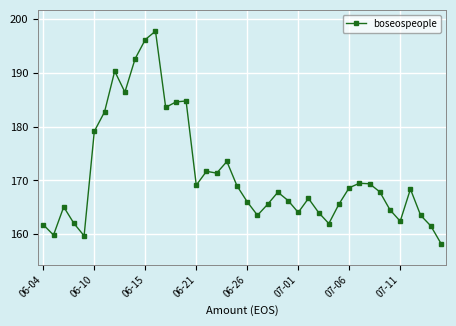

What is the greatest value displayed?

197.8